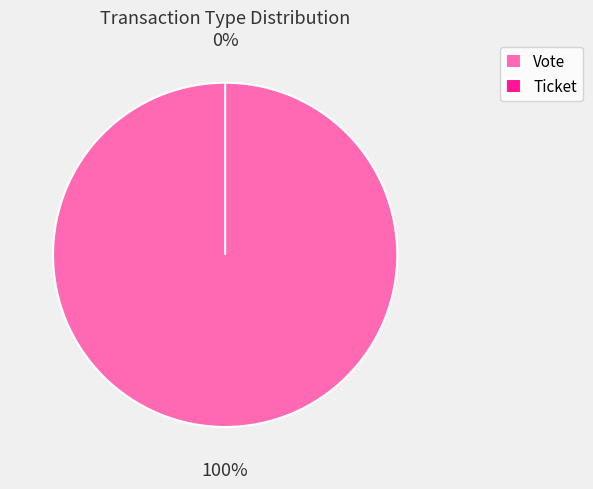

To the nearest percent, what is the average slice percentage?

50%